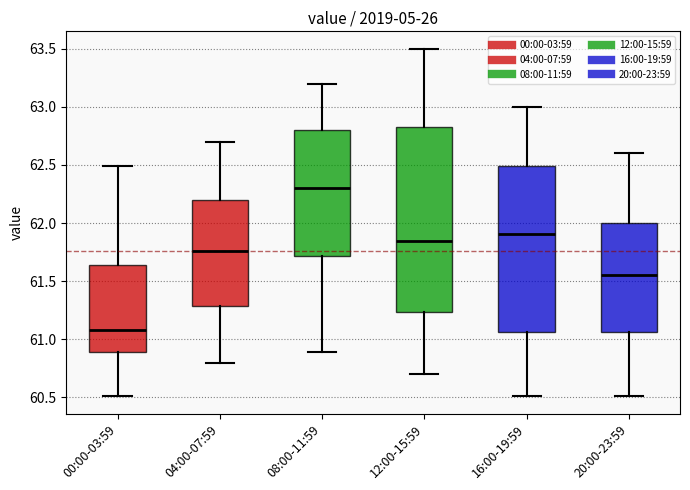

Reading left to right, transcribe this box plot: for each box, give where its median line is, the range the box spans, and where its two whiskers end, as read against the y-axis. The values are not printed on the chart, so give them approximately, as read against the axis.

00:00-03:59: median 61.10, box 60.90 to 61.65, whiskers 60.50 to 62.50
04:00-07:59: median 61.75, box 61.30 to 62.20, whiskers 60.80 to 62.70
08:00-11:59: median 62.30, box 61.70 to 62.80, whiskers 60.90 to 63.20
12:00-15:59: median 61.85, box 61.25 to 62.85, whiskers 60.70 to 63.50
16:00-19:59: median 61.90, box 61.05 to 62.50, whiskers 60.50 to 63.00
20:00-23:59: median 61.55, box 61.05 to 62.00, whiskers 60.50 to 62.60